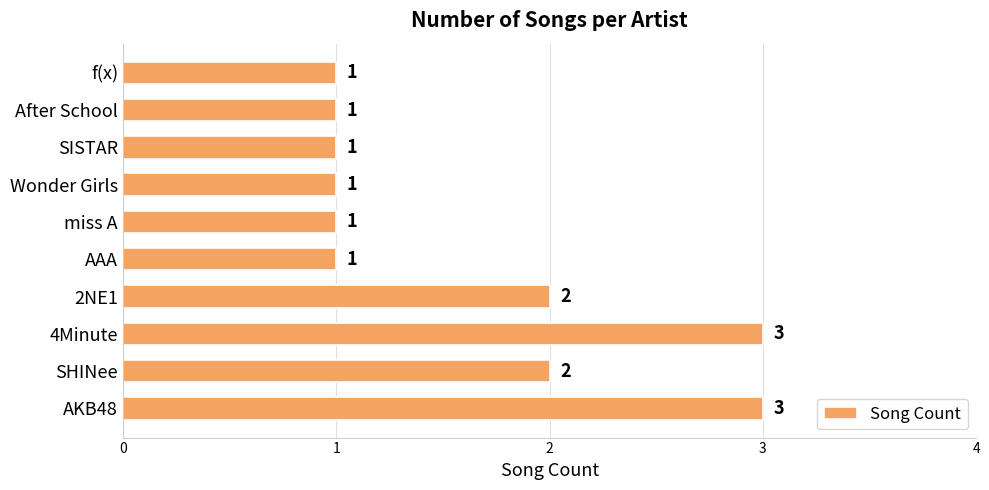

What is the maximum value shown in the chart?

3